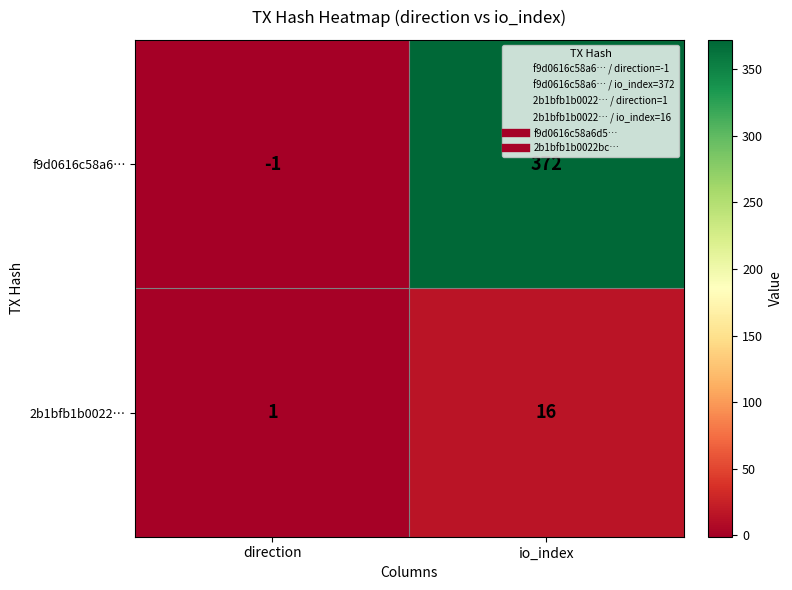

List the series in order of their peak value, highest first.

f9d0616c58a6…, 2b1bfb1b0022…